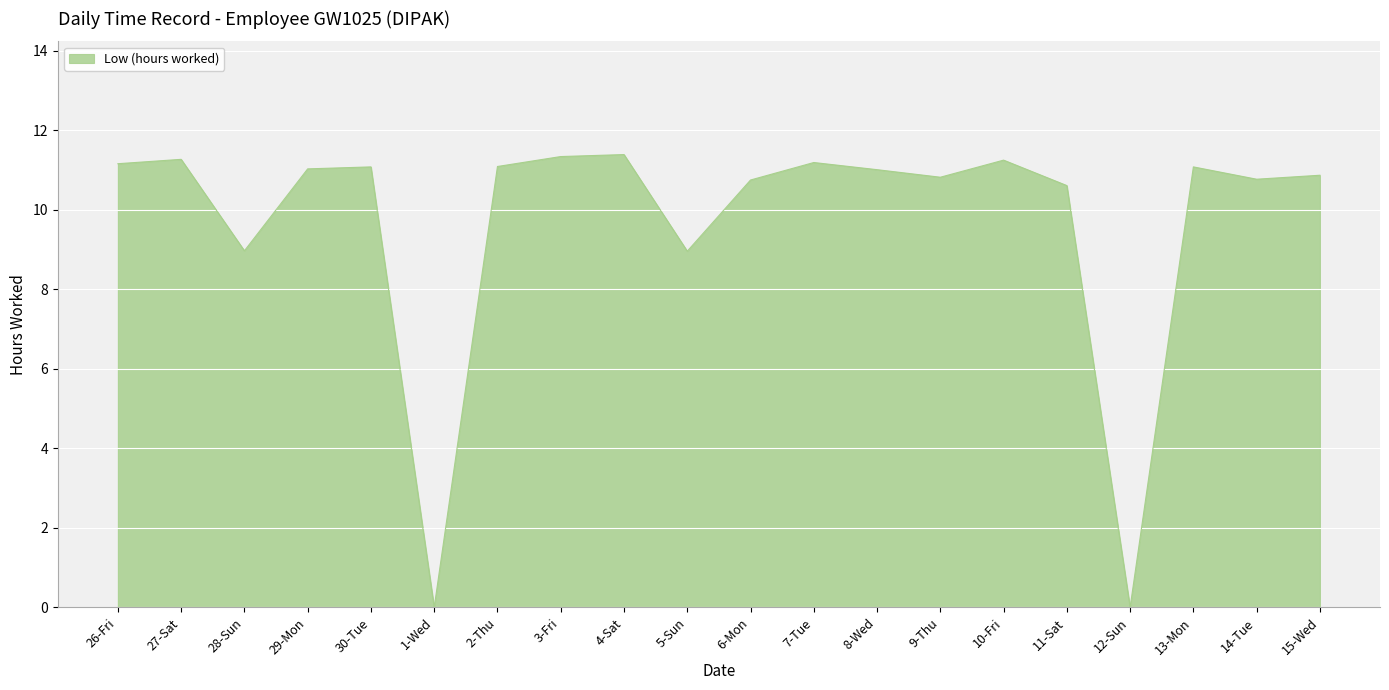

Between 7-Tue and 5-Sun, which is larger?

7-Tue